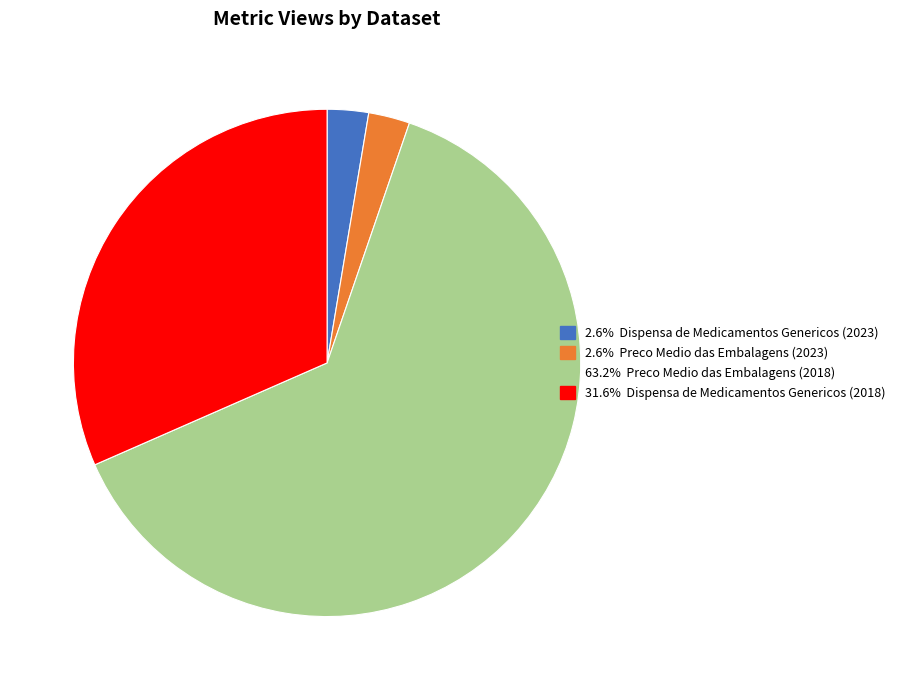

Count the number of slices in the pie.

4